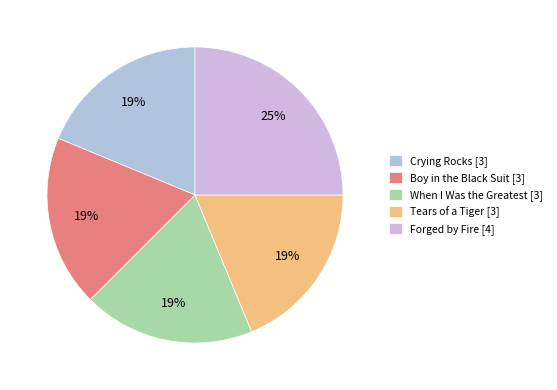

How many segments does this pie chart have?

5